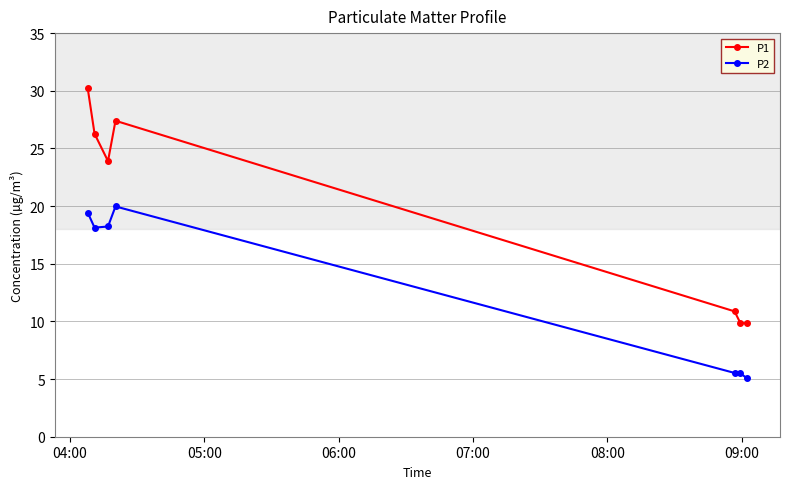

True or false: P1 has more than 0 points higher than both neighbors.

True